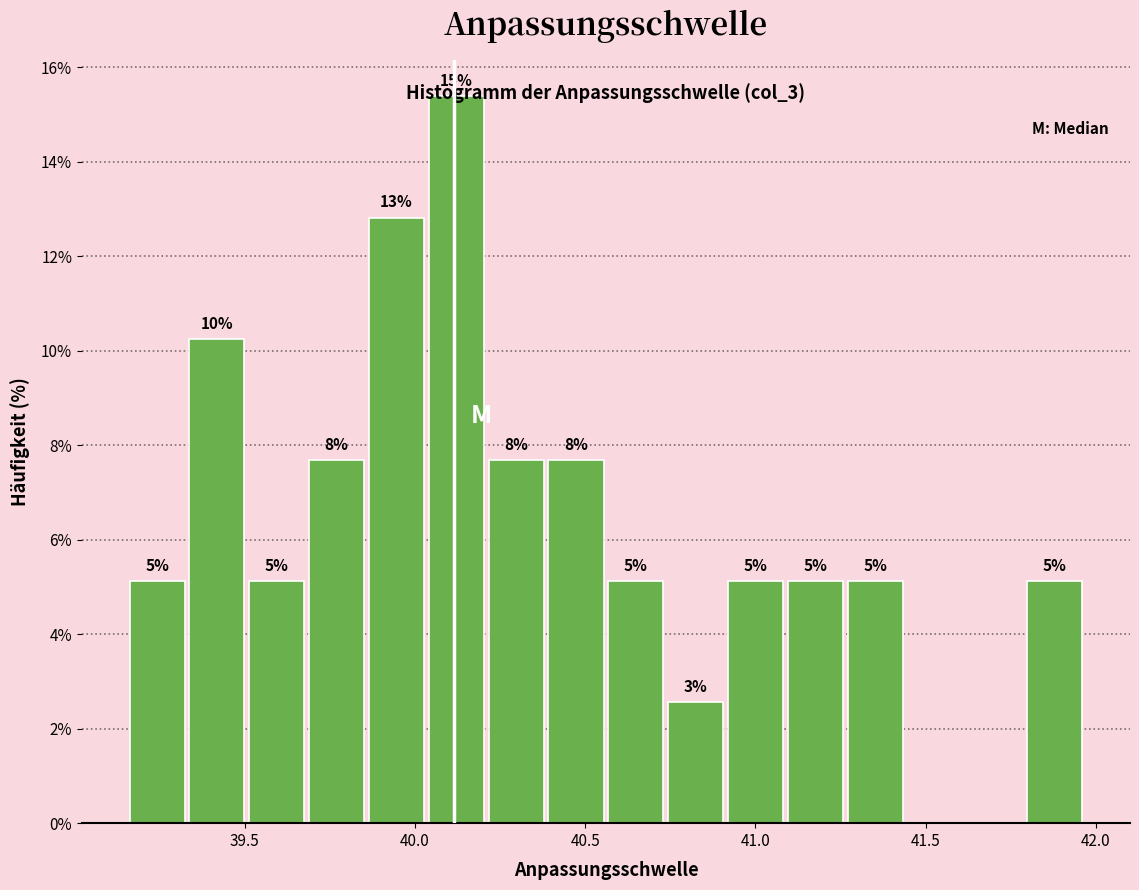

Around what value on the x-axis is the tallest bar? Give the approximate position of its centre, as read against the axis.

40.10